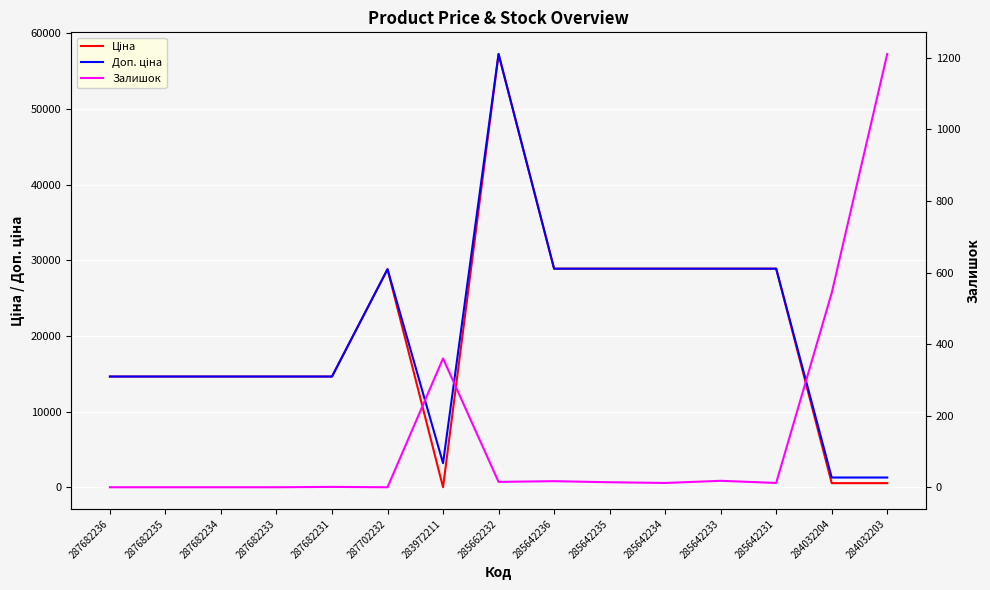

True or false: Залишок and Доп. ціна cross at least once.

False